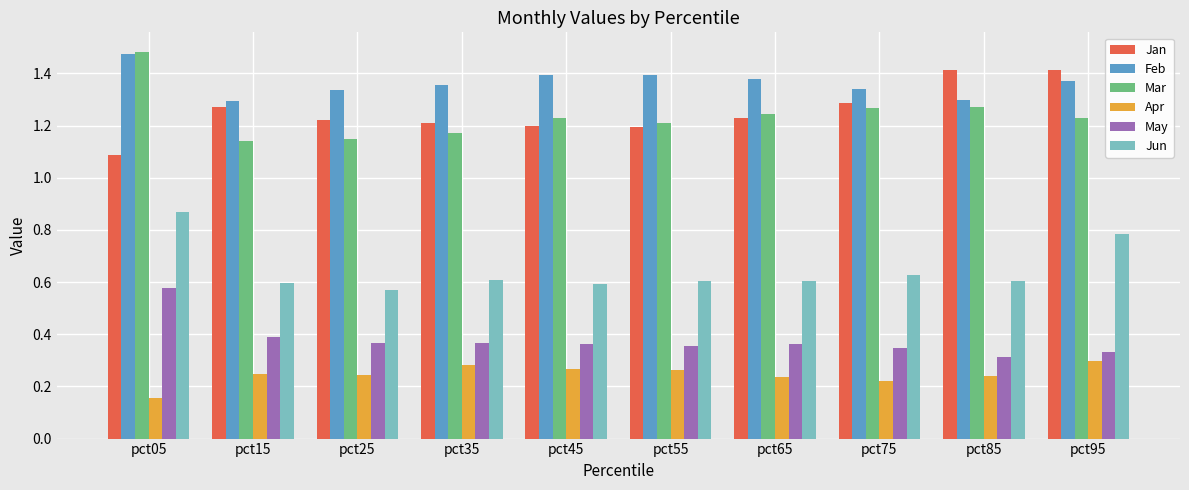

Rank the series at pct25 from lowest to highest value.

Apr, May, Jun, Mar, Jan, Feb